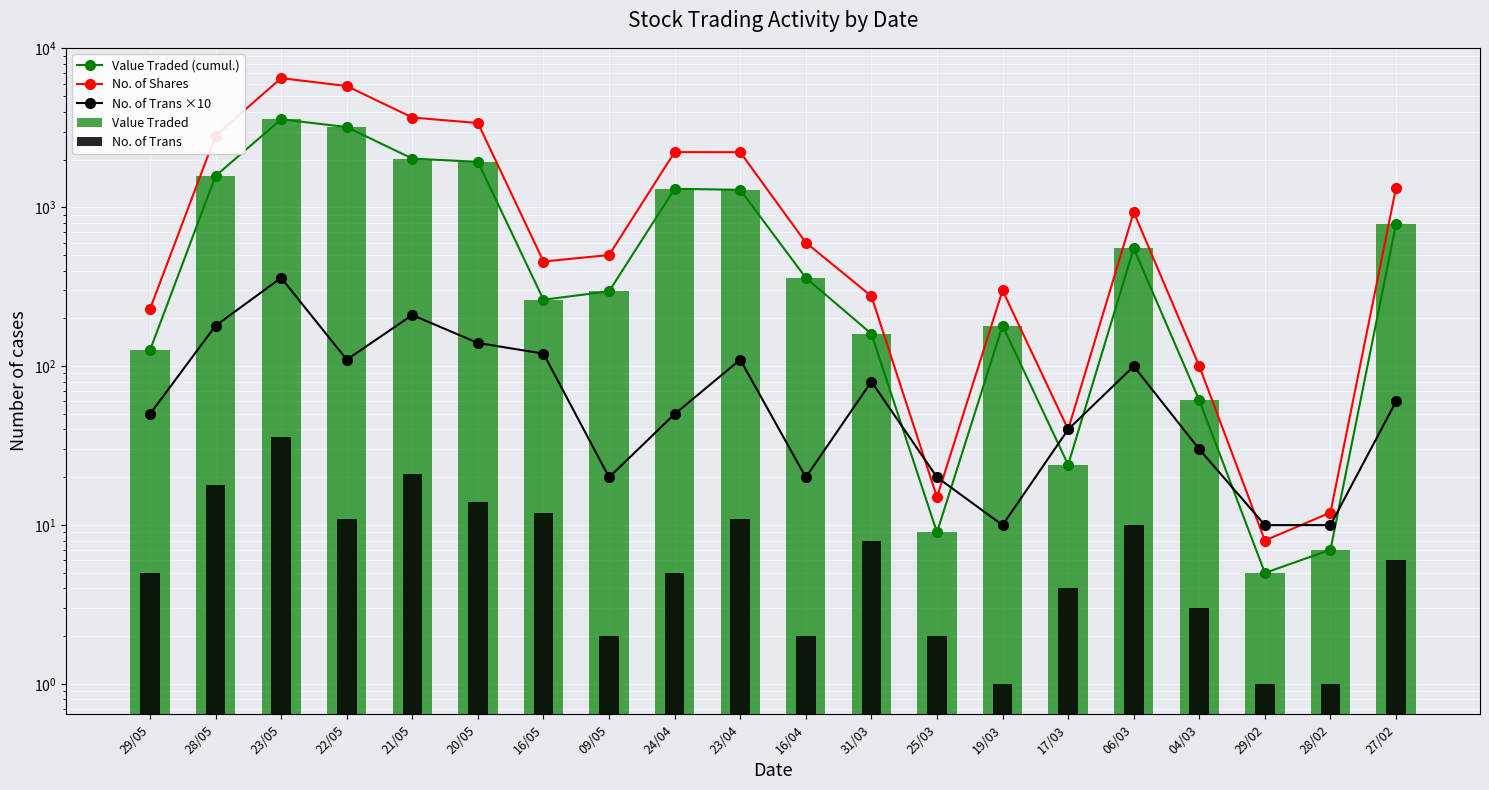

At how many categories does at least one series exceed 5569?

2